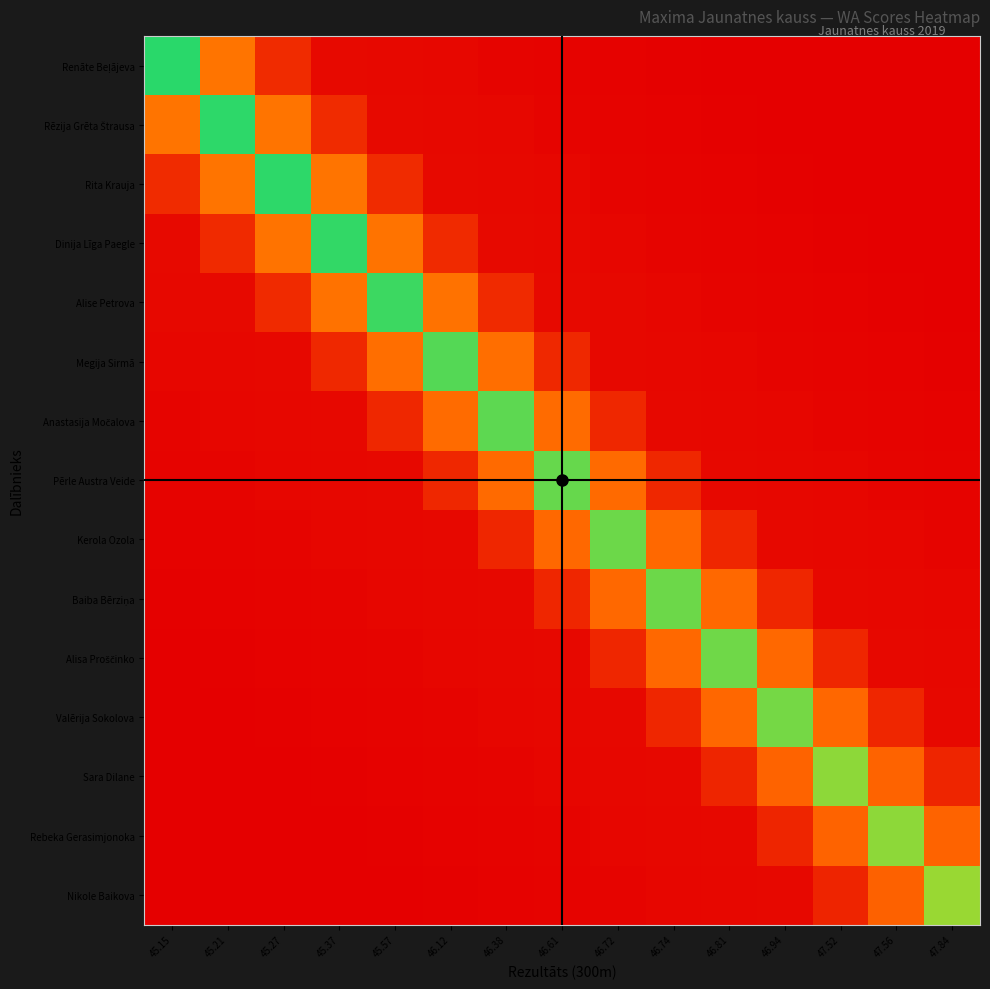

Between 46.72 and 46.81, which is larger?

46.72